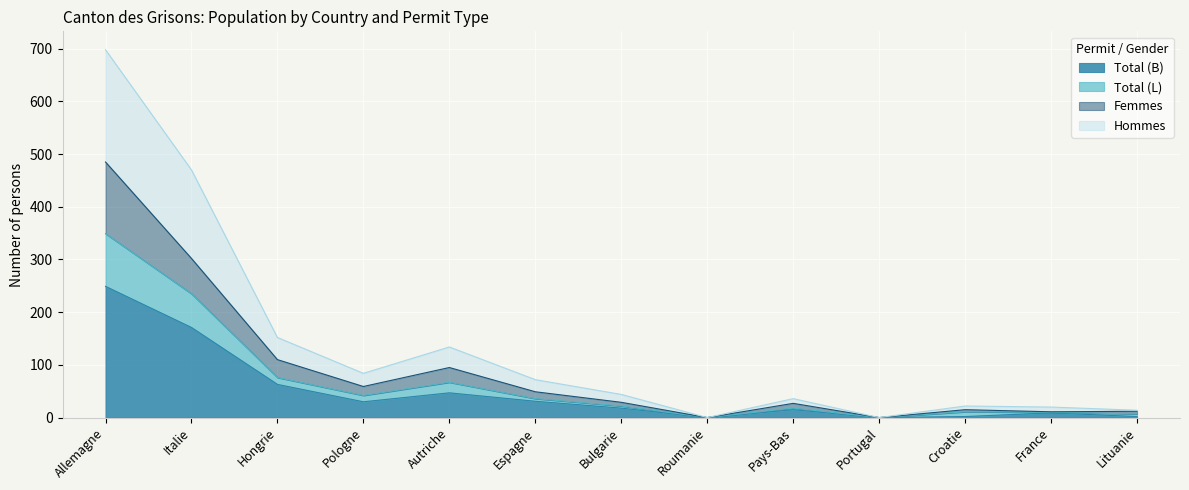

How many series are shown in this chart?

4